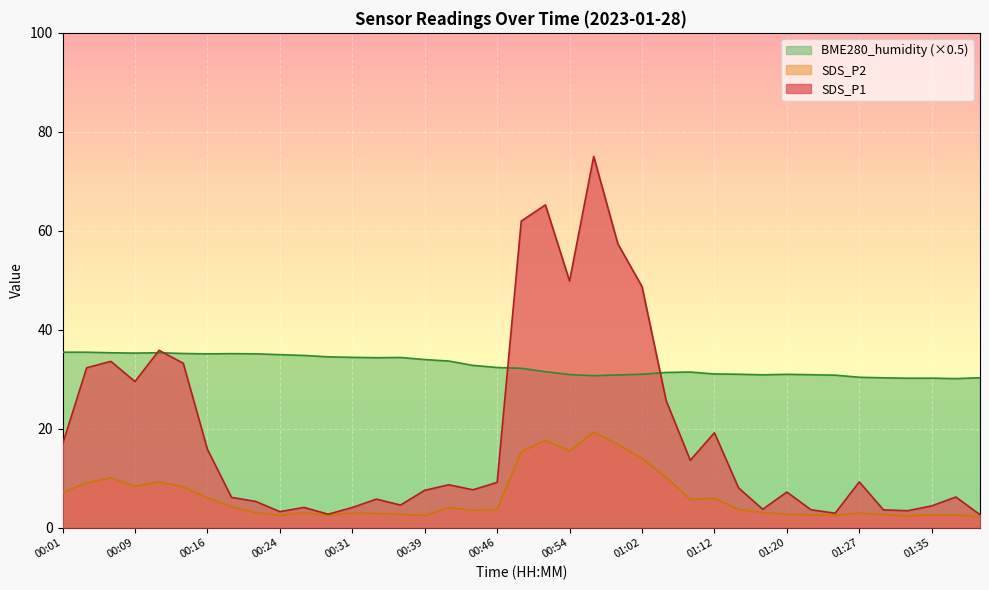

How many lines are shown in the chart?

3